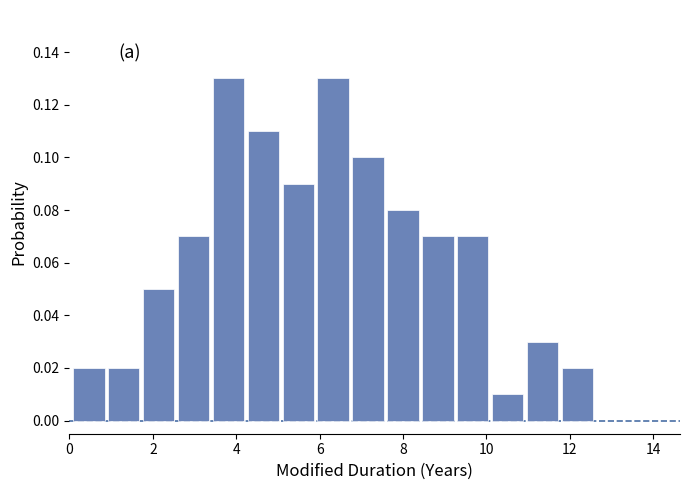

Reading left to right, list every bar in this chart as the range it spans on the x-axis followed by its height. Neither the bar edges nor the heights are printed on the chart, so give them approximately, as read against the axes.

0.0 to 1.0: 0.02
1.0 to 1.8: 0.02
1.8 to 2.6: 0.05
2.6 to 3.4: 0.07
3.4 to 4.2: 0.13
4.2 to 5.2: 0.11
5.2 to 6.0: 0.09
6.0 to 6.8: 0.13
6.8 to 7.6: 0.10
7.6 to 8.4: 0.08
8.4 to 9.2: 0.07
9.2 to 10.2: 0.07
10.2 to 11.0: 0.01
11.0 to 11.8: 0.03
11.8 to 12.6: 0.02